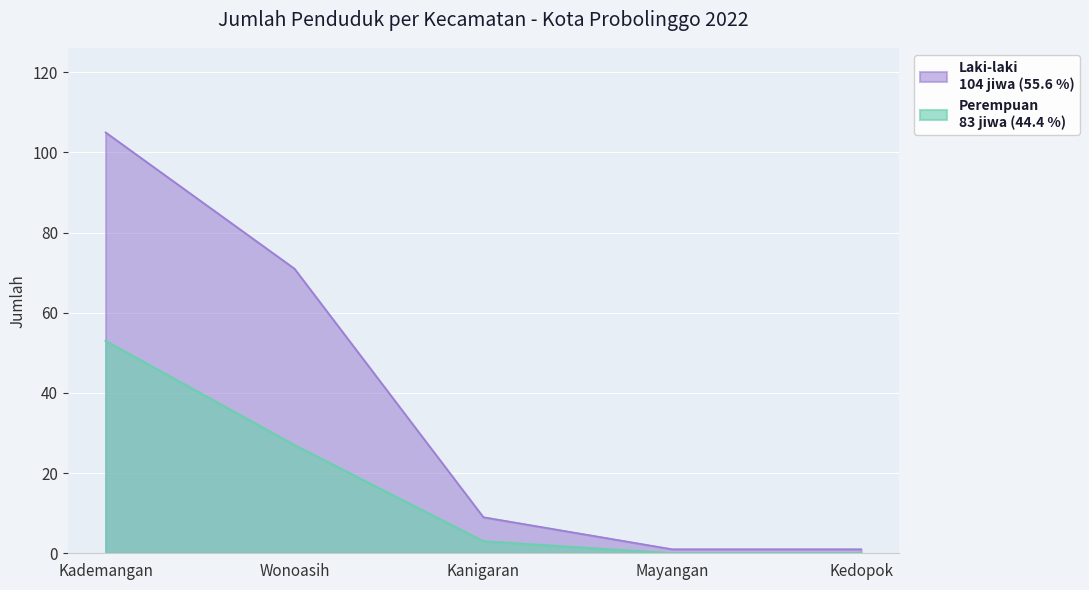

Which series changed the most between Kademangan and Mayangan?

Laki-laki